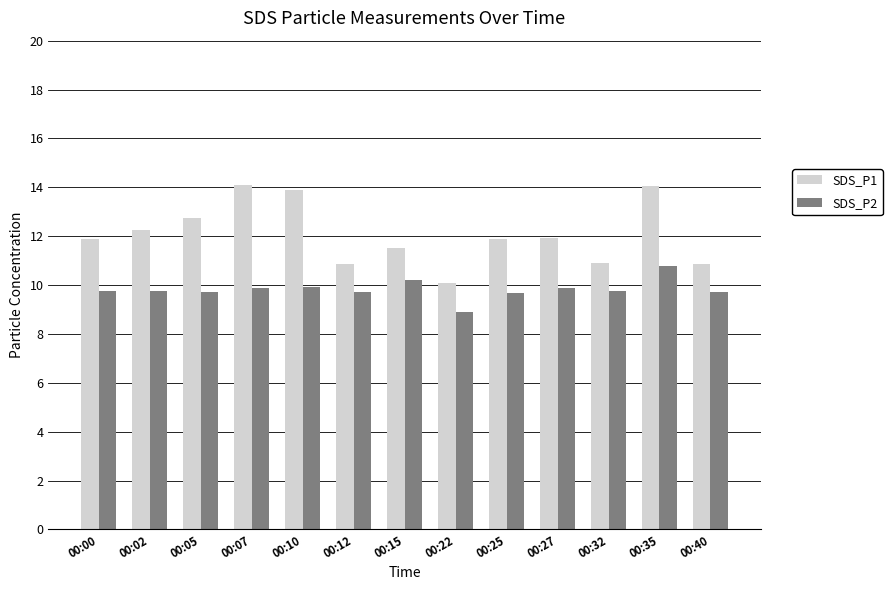

The SDS_P1 series shows 16.7 at 00:32. True or false?

False